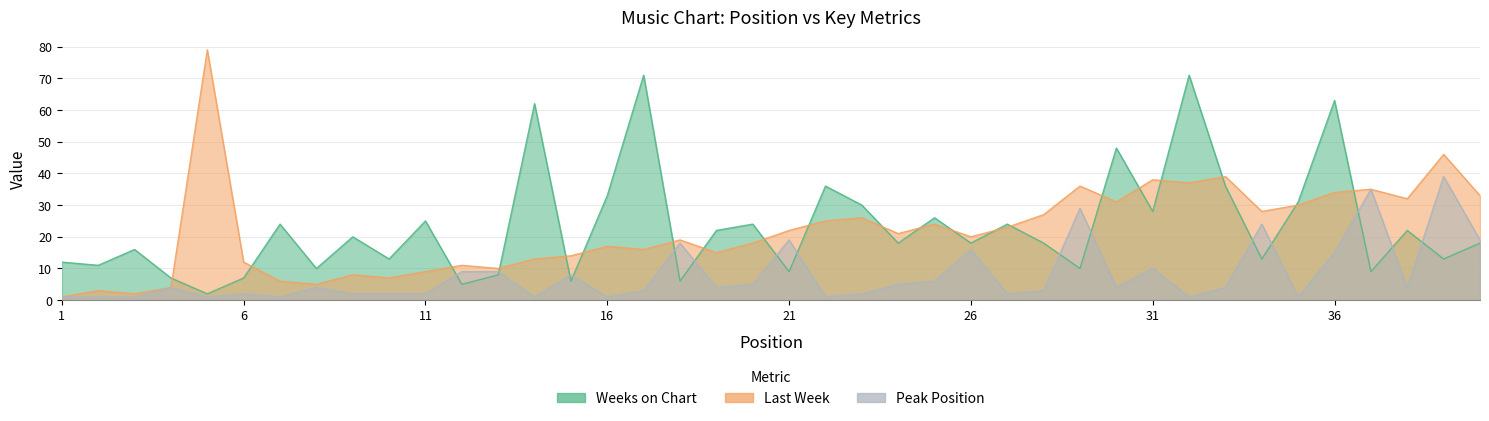

What is the minimum value for Weeks on Chart?

2